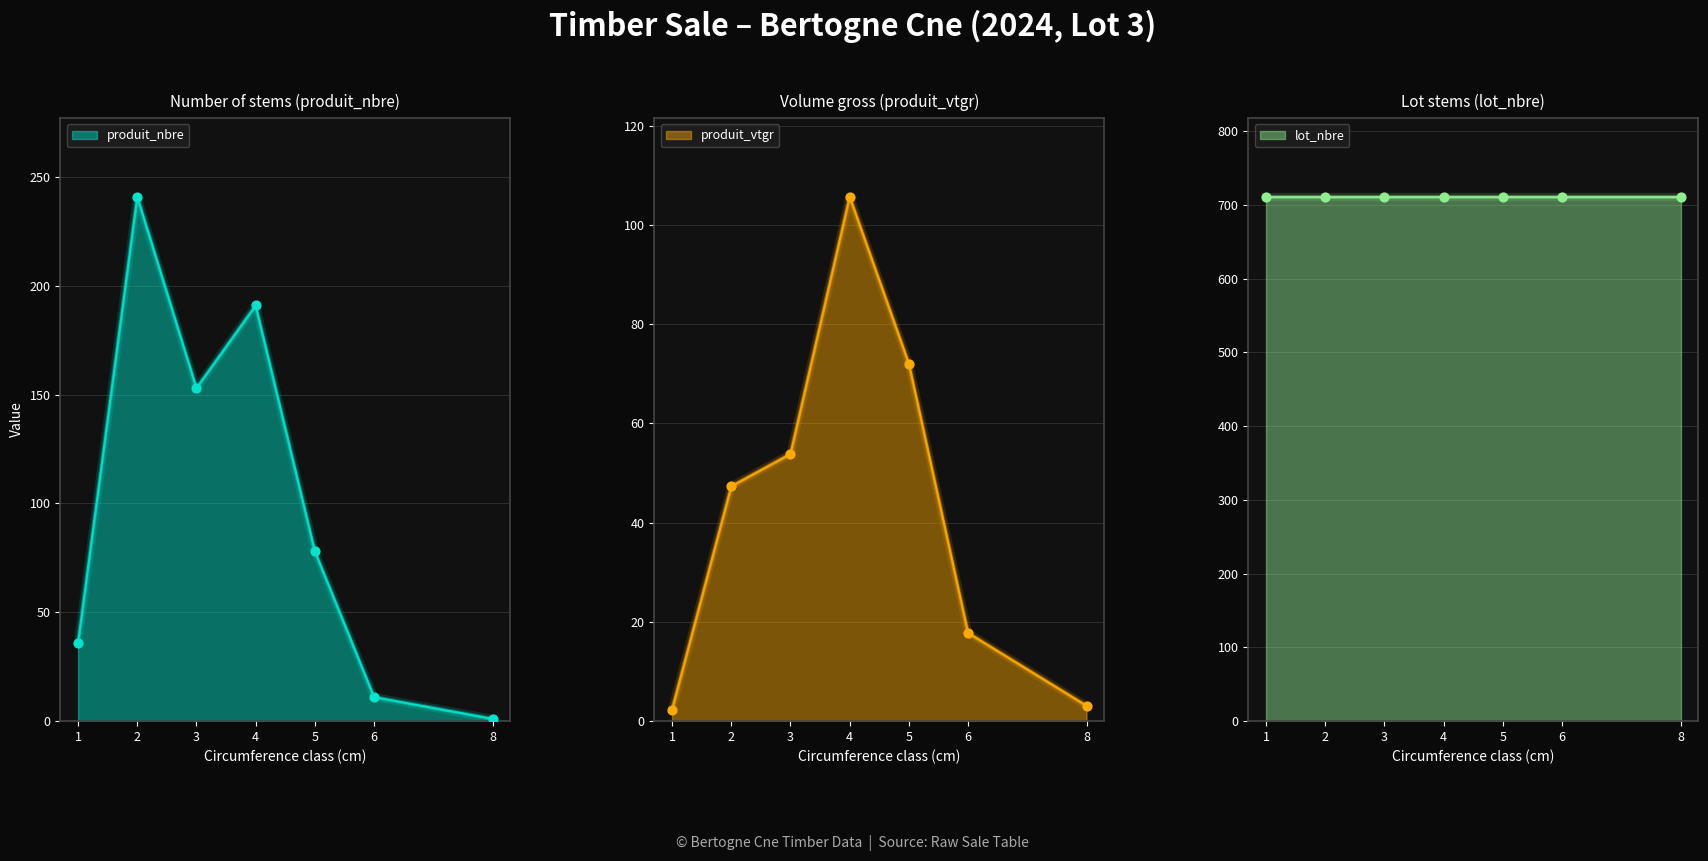

Which series reaches the maximum Y coordinate?

produit_nbre